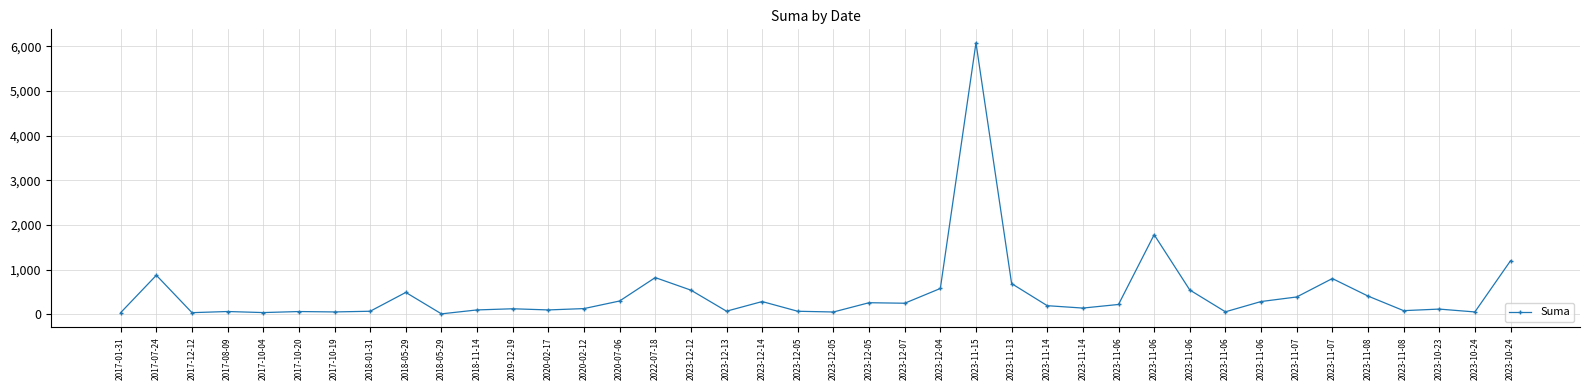

Does the chart have visible grid lines?

Yes